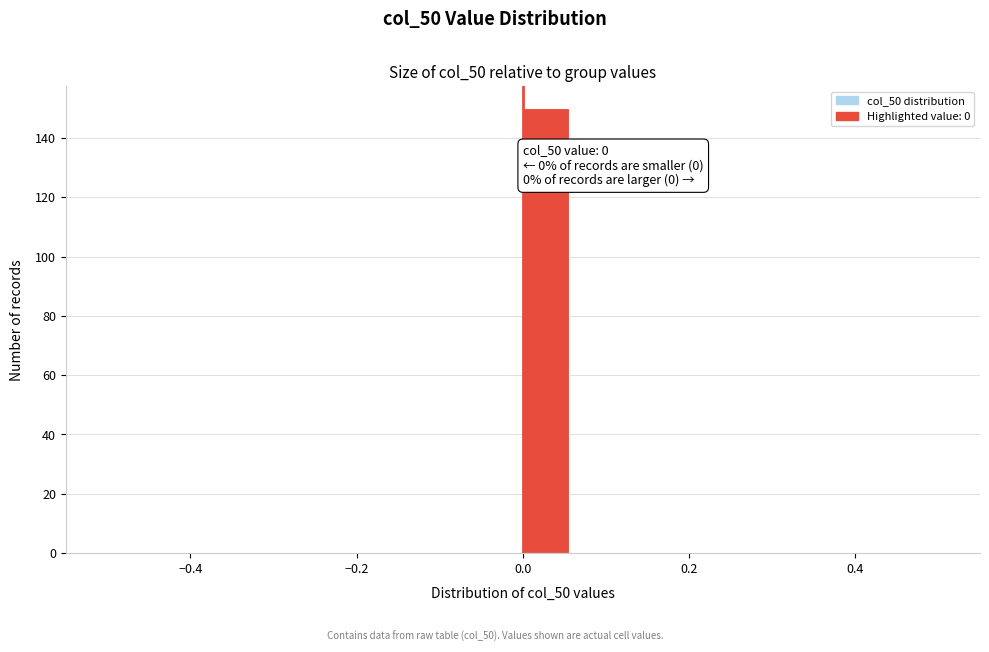

Around what value on the x-axis is the tallest bar? Give the approximate position of its centre, as read against the axis.

0.02